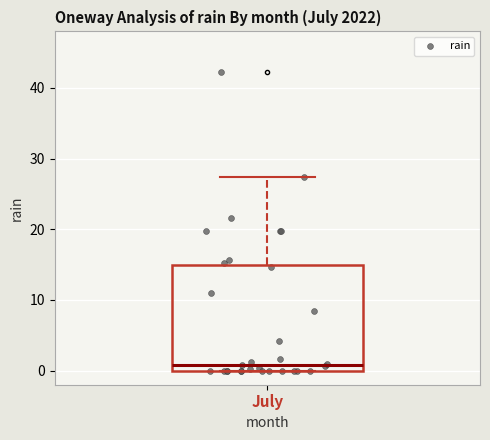

Read this box plot against the y-axis: the position of the median line, the range covered by the box, and the ends of both whiskers. The values are not printed on the chart, so give them approximately, as read against the axis.

median 1, box 0 to 15, whiskers 0 to 27